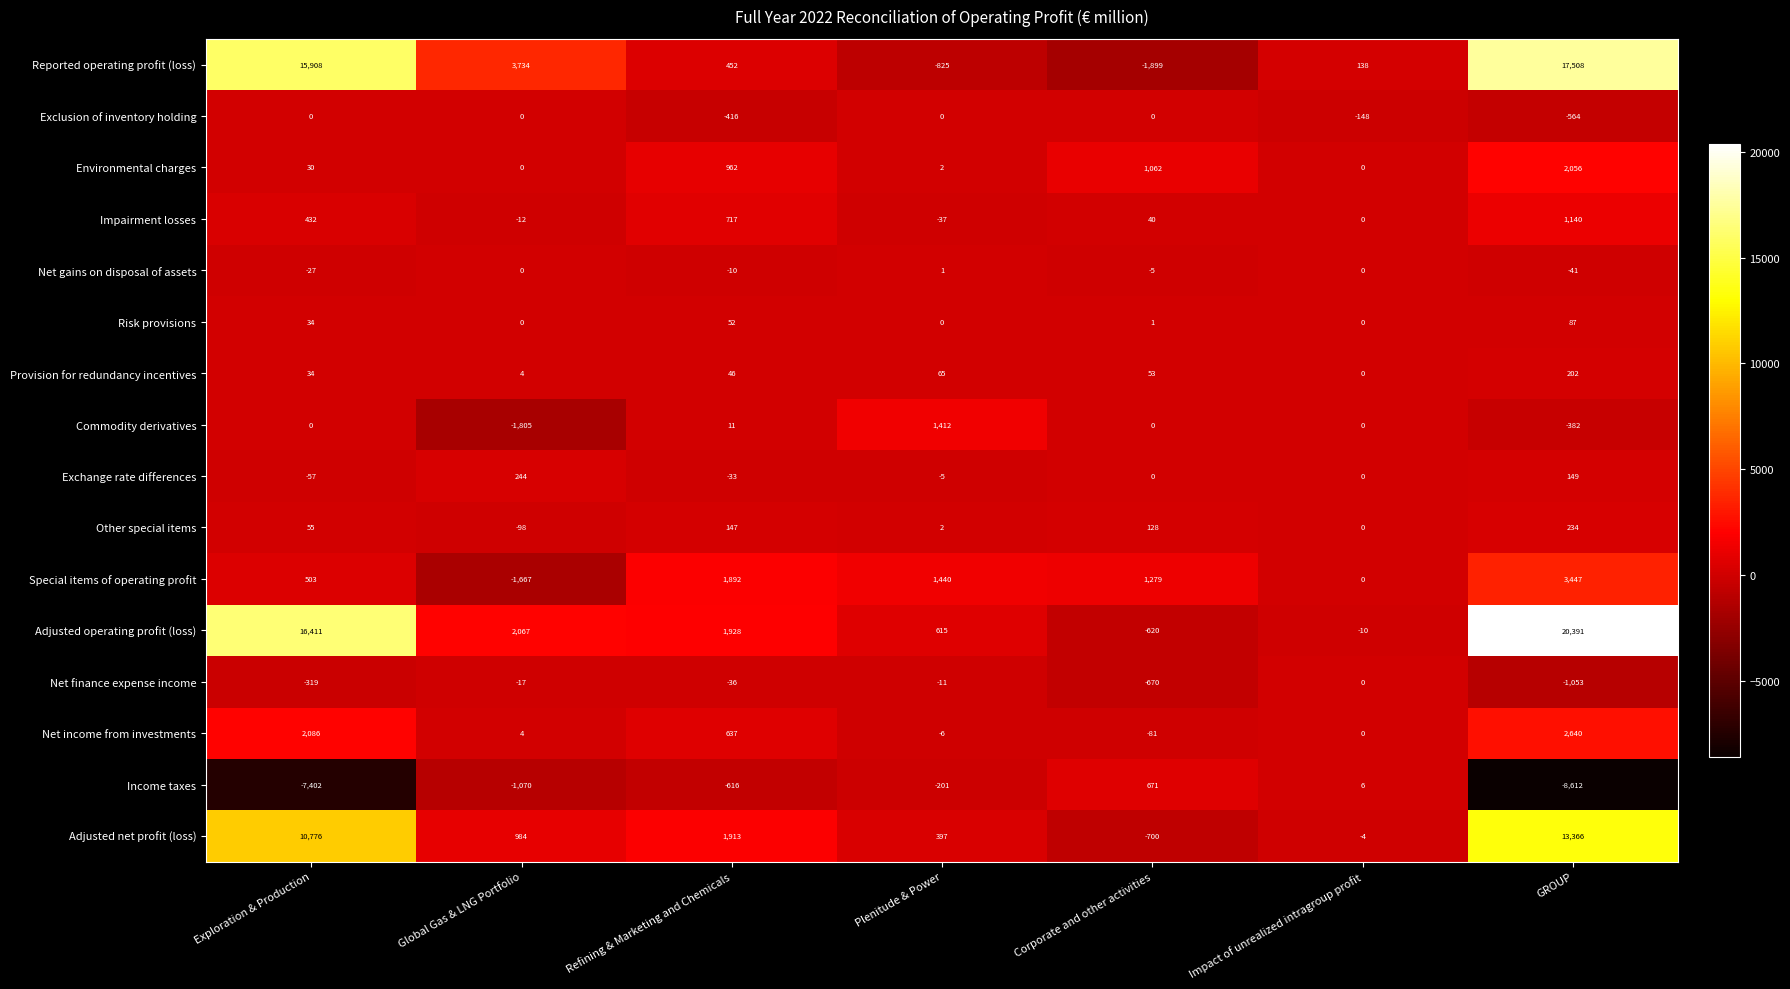

At which category does the chart reach its peak across all series?

GROUP